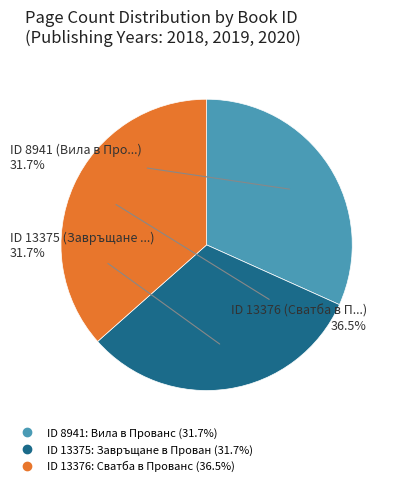

Is there any slice that represents more than half of the pie?

No